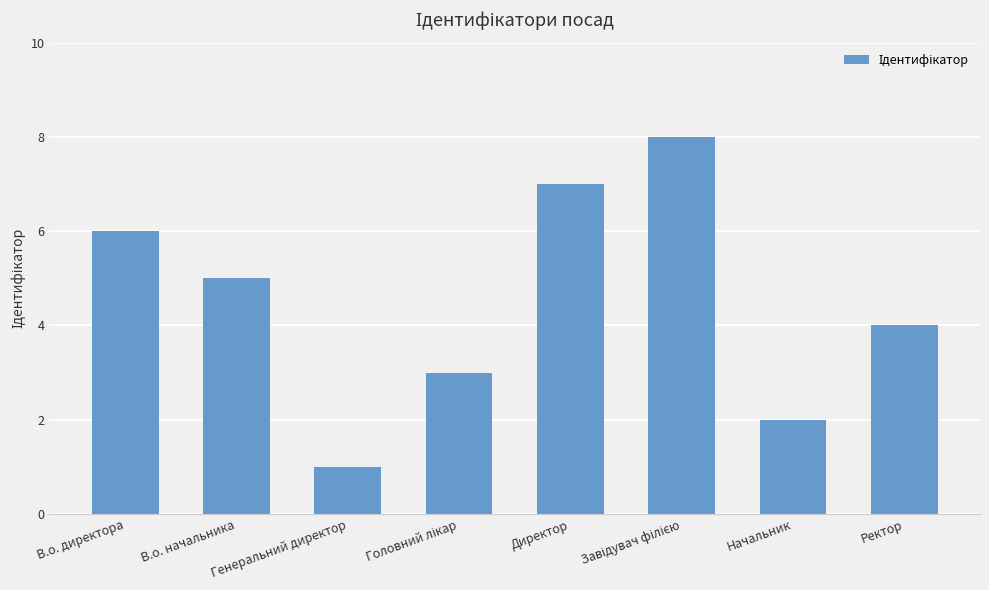

What is the sum of all values?

36